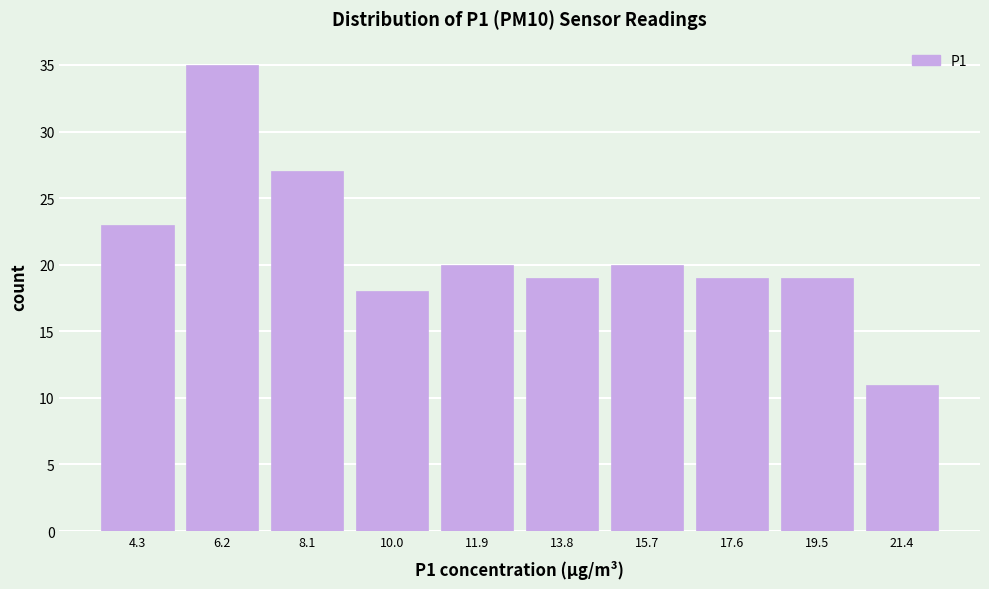

What is the height of the bar covering 11.0 to 12.8 on the x-axis? Neither the bar edges nor the heights are printed on the chart, so give them approximately, as read against the axes.

20